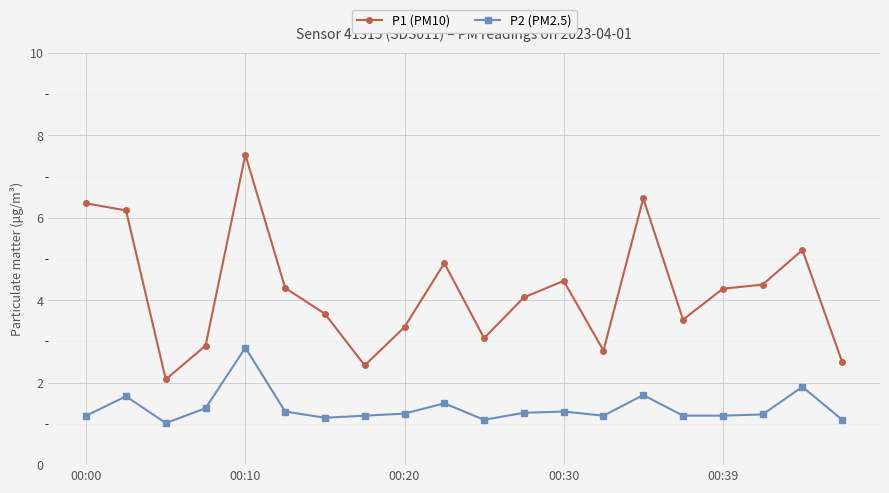

What are all the series names shown in the legend?

P1 (PM10), P2 (PM2.5)